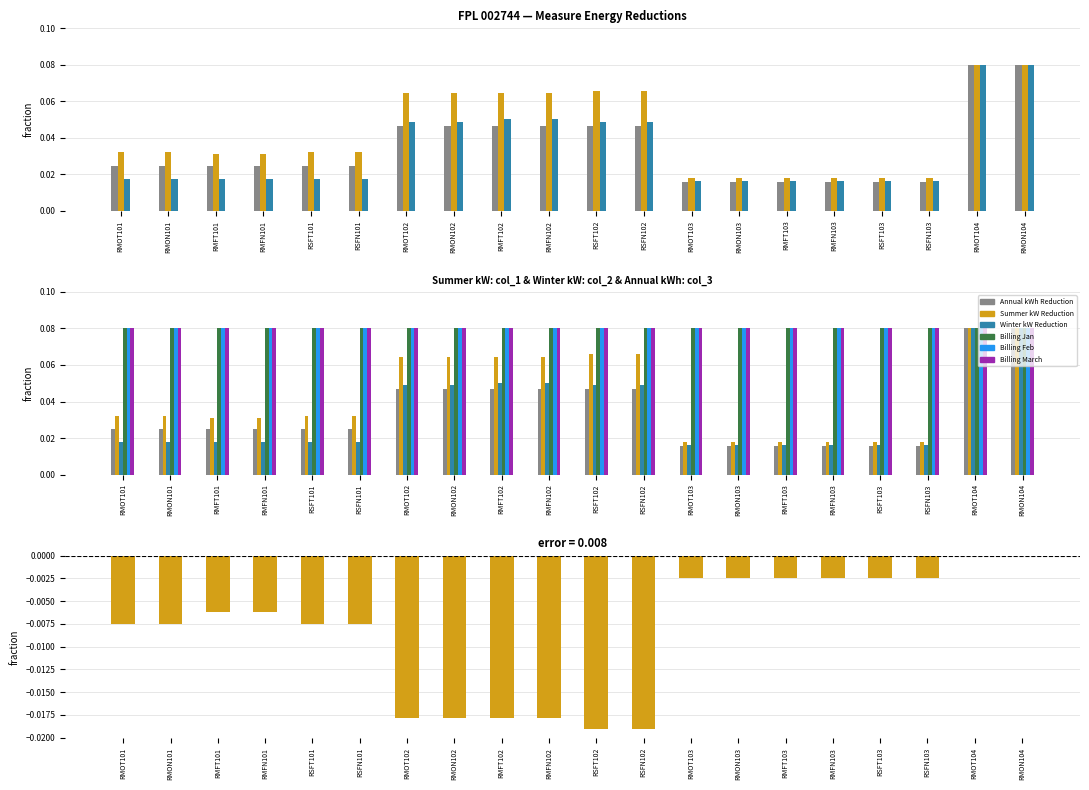

Reading right to left, extract all data points from this chart.

Annual kWh Reduction: RMON104=0.1	RMOT104=0.1	RSFN103=0.0	RSFT103=0.0	RMFN103=0.0	RMFT103=0.0	RMON103=0.0	RMOT103=0.0	RSFN102=0.0	RSFT102=0.0	RMFN102=0.0	RMFT102=0.0	RMON102=0.0	RMOT102=0.0	RSFN101=0.0	RSFT101=0.0	RMFN101=0.0	RMFT101=0.0	RMON101=0.0	RMOT101=0.0
Summer kW Reduction: RMON104=0.1	RMOT104=0.1	RSFN103=0.0	RSFT103=0.0	RMFN103=0.0	RMFT103=0.0	RMON103=0.0	RMOT103=0.0	RSFN102=0.1	RSFT102=0.1	RMFN102=0.1	RMFT102=0.1	RMON102=0.1	RMOT102=0.1	RSFN101=0.0	RSFT101=0.0	RMFN101=0.0	RMFT101=0.0	RMON101=0.0	RMOT101=0.0
Winter kW Reduction: RMON104=0.1	RMOT104=0.1	RSFN103=0.0	RSFT103=0.0	RMFN103=0.0	RMFT103=0.0	RMON103=0.0	RMOT103=0.0	RSFN102=0.0	RSFT102=0.0	RMFN102=0.1	RMFT102=0.1	RMON102=0.0	RMOT102=0.0	RSFN101=0.0	RSFT101=0.0	RMFN101=0.0	RMFT101=0.0	RMON101=0.0	RMOT101=0.0